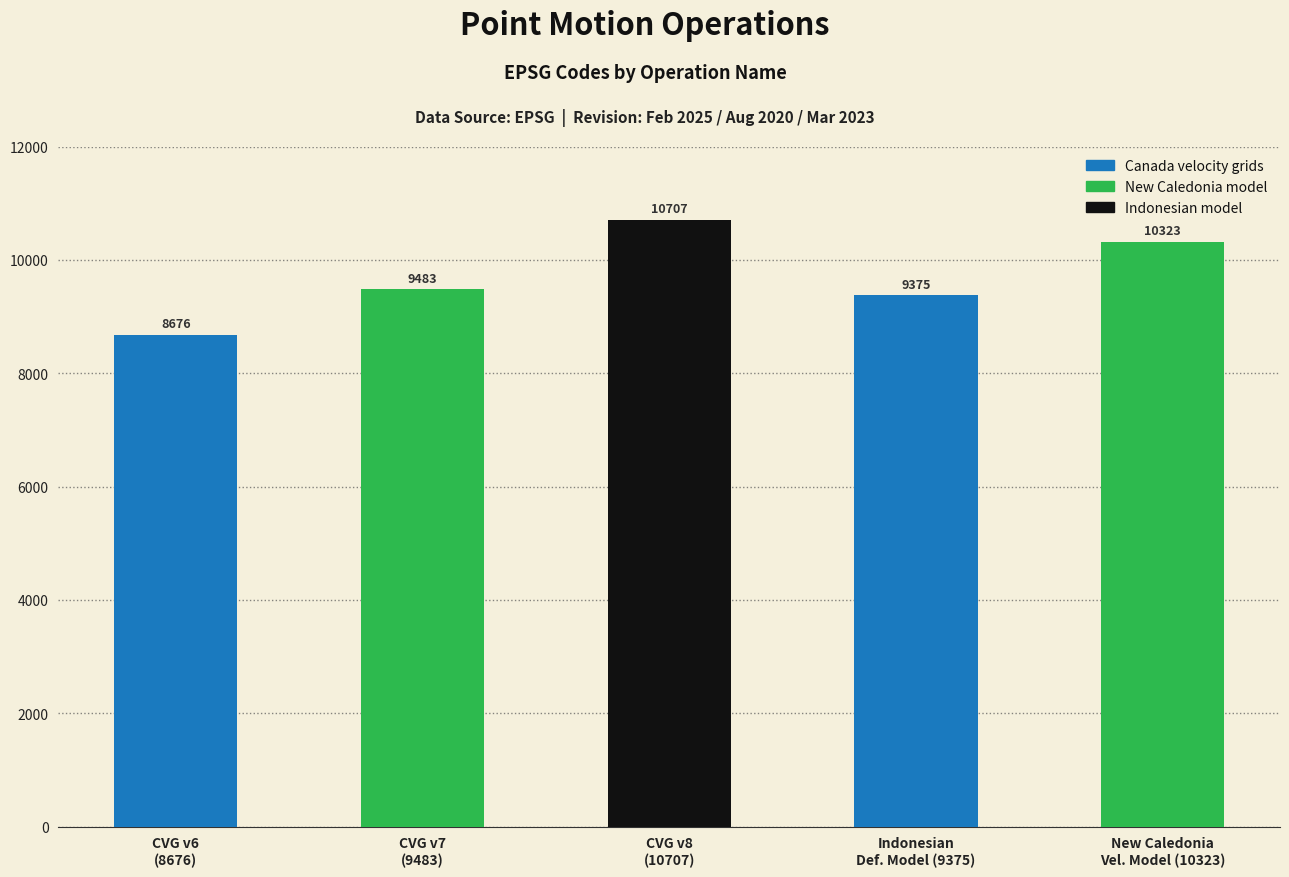

What is the label of the 1st bar from the right?

New Caledonia
Vel. Model (10323)